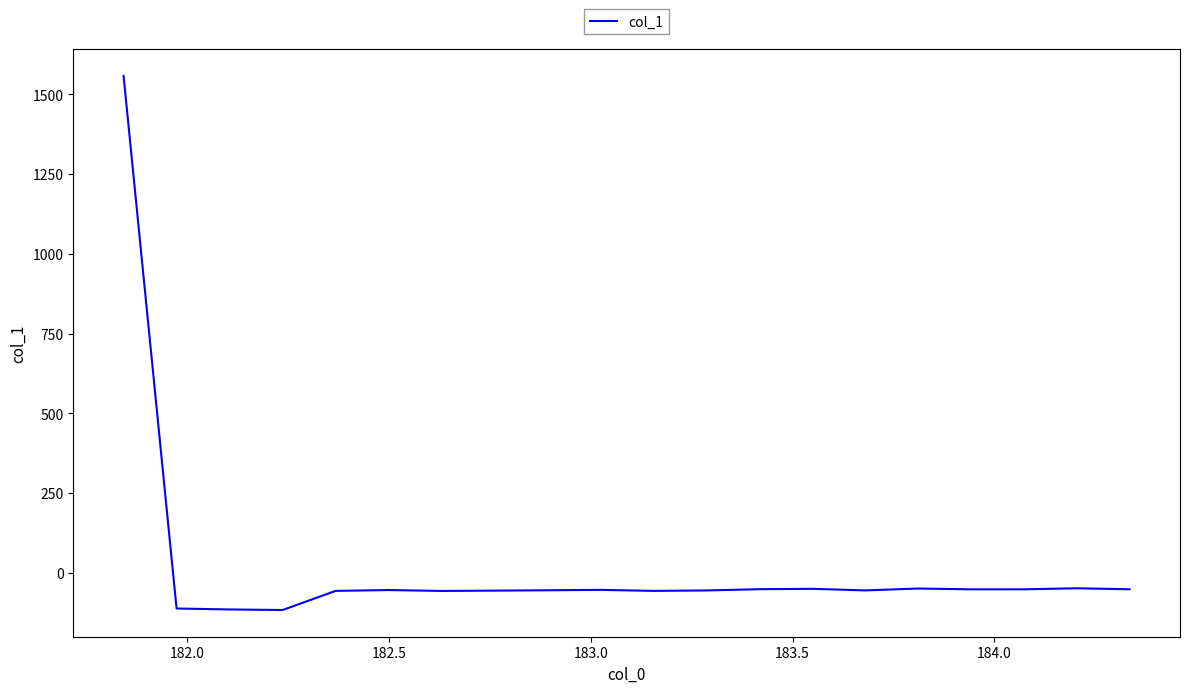

What is the difference between the maximum and minimum values?

1674.0